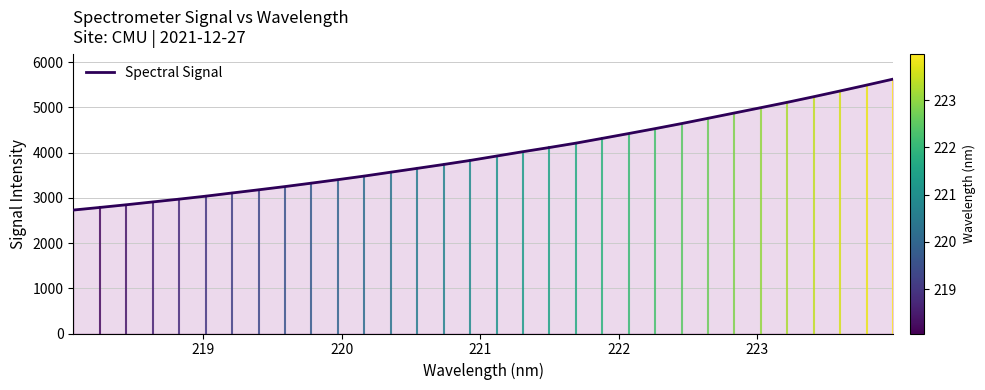

What is the minimum value shown in the chart?

2730.5